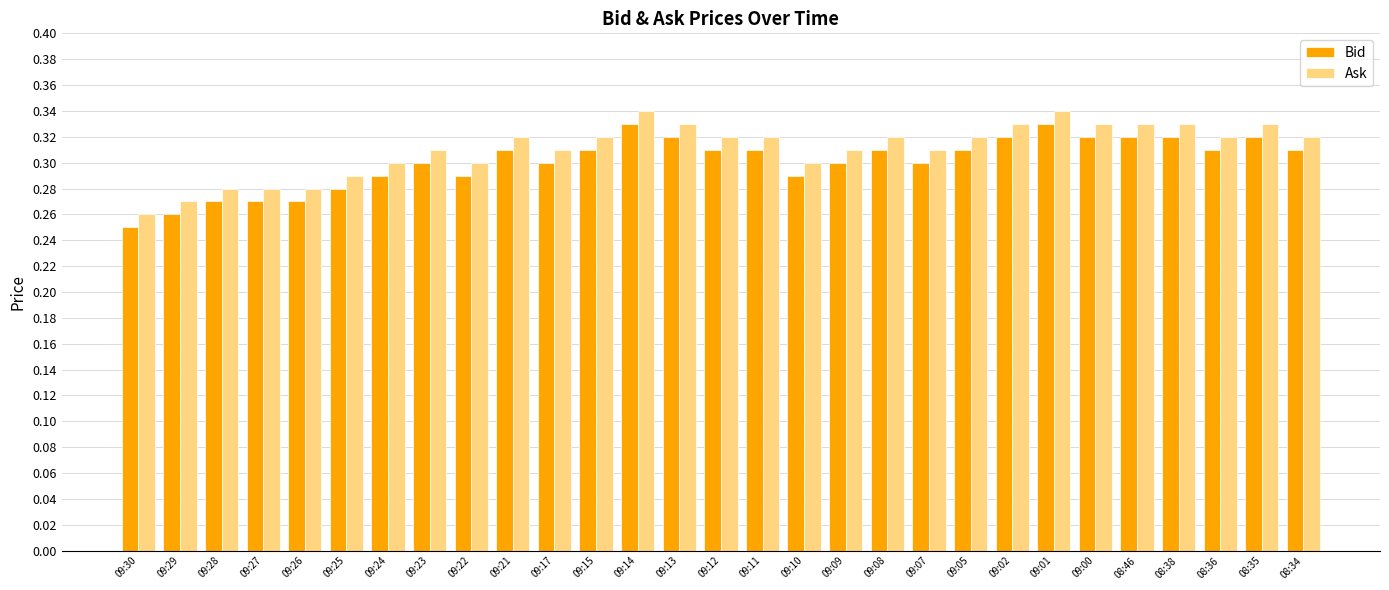

What is the sum of all Bid values?

8.7